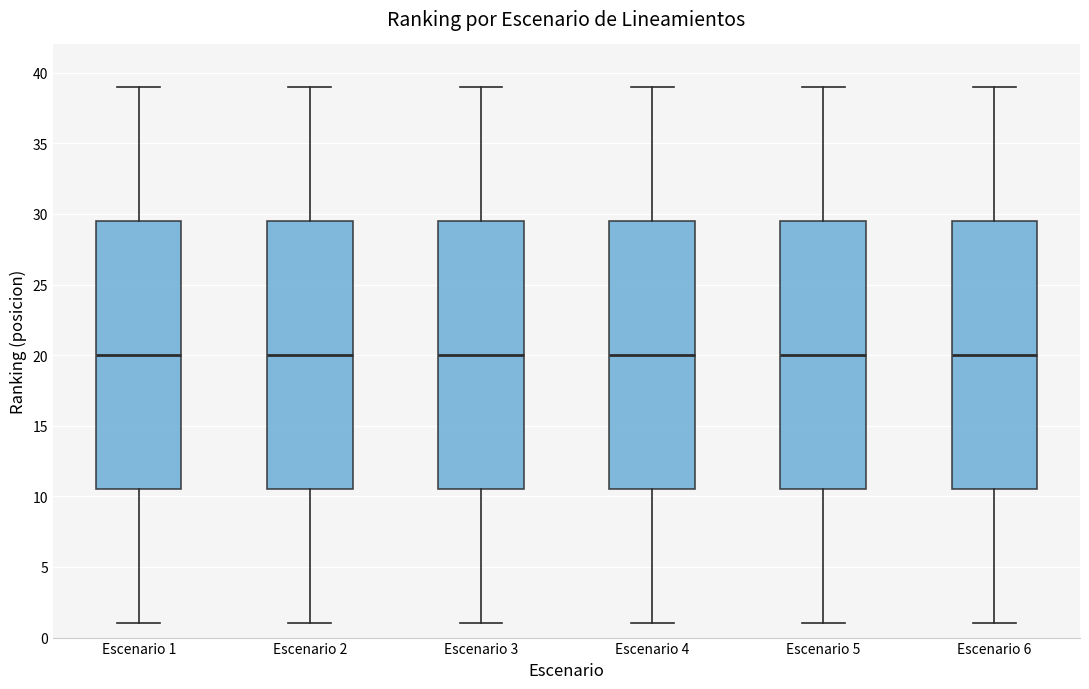

Reading left to right, read every box against the y-axis: the position of its median line, the range the box covers, and the ends of its whiskers. The values are not printed on the chart, so give them approximately, as read against the axis.

Escenario 1: median 20.0, box 10.5 to 29.5, whiskers 1.0 to 39.0
Escenario 2: median 20.0, box 10.5 to 29.5, whiskers 1.0 to 39.0
Escenario 3: median 20.0, box 10.5 to 29.5, whiskers 1.0 to 39.0
Escenario 4: median 20.0, box 10.5 to 29.5, whiskers 1.0 to 39.0
Escenario 5: median 20.0, box 10.5 to 29.5, whiskers 1.0 to 39.0
Escenario 6: median 20.0, box 10.5 to 29.5, whiskers 1.0 to 39.0